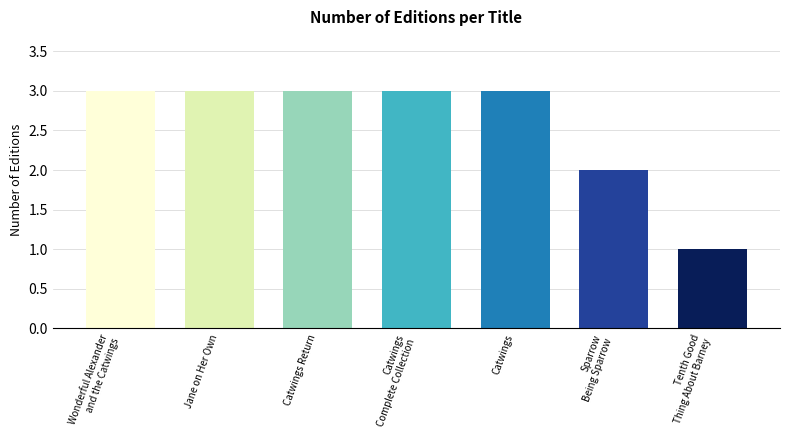

Reading right to left, list all the values displayed in this chart.

1	2	3	3	3	3	3